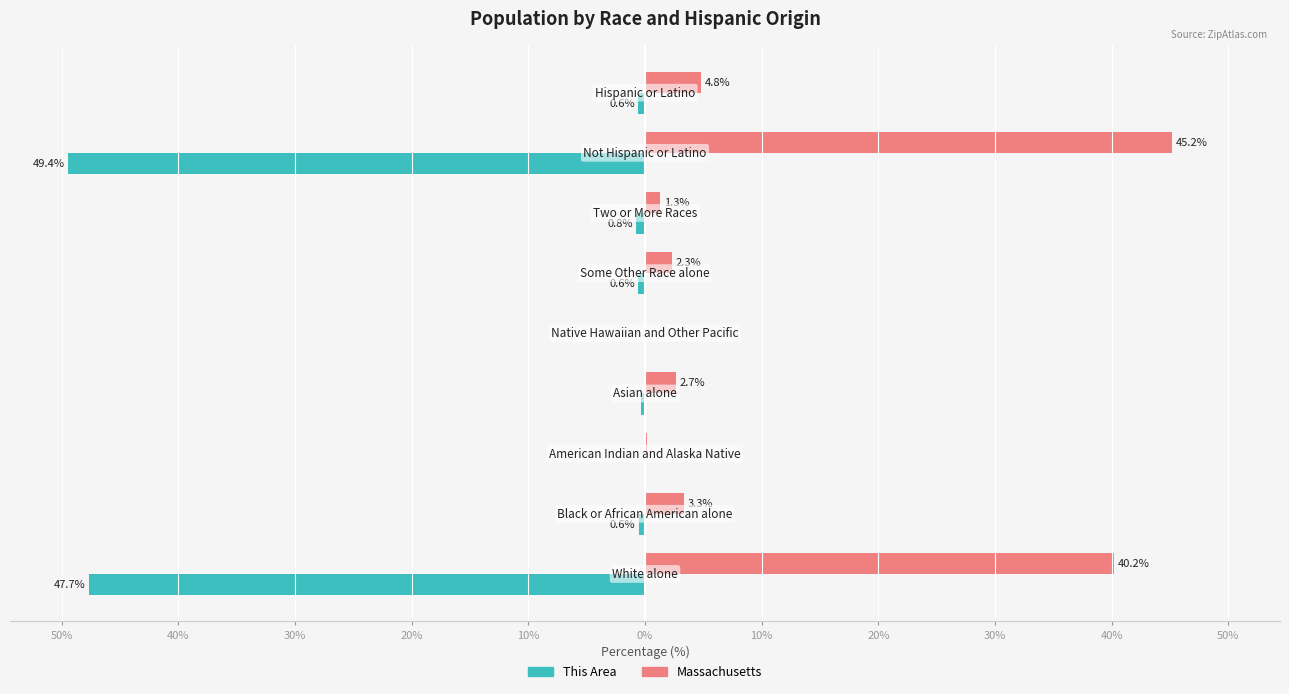

What are all the series names shown in the legend?

This Area, Massachusetts